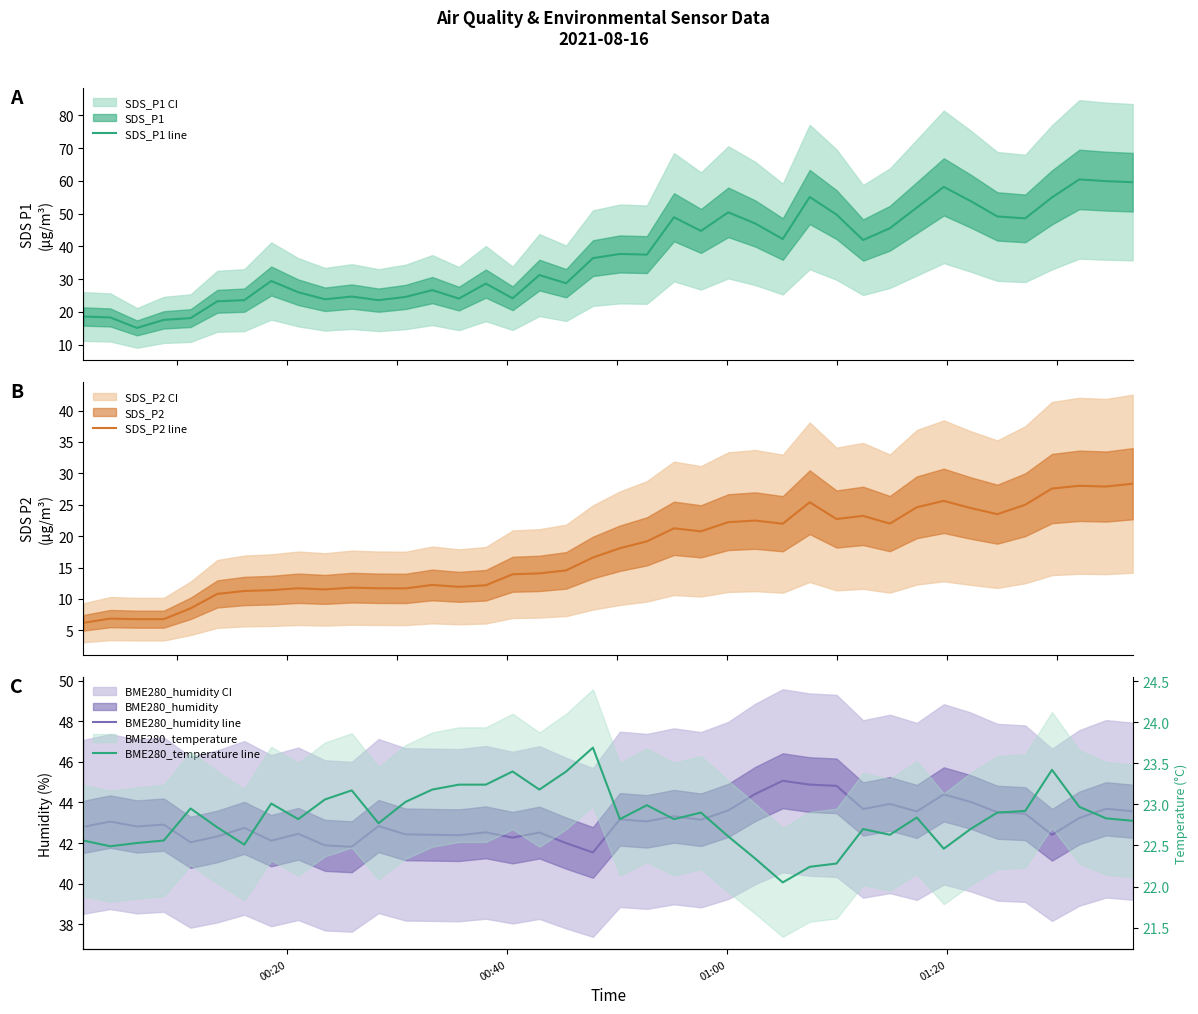

How many lines are shown in the chart?

4